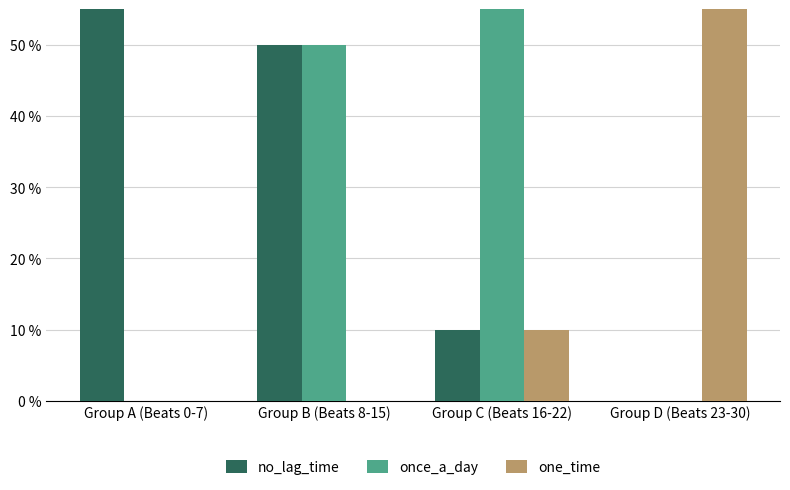

Reading right to left, transcribe all the data shown in this chart.

no_lag_time: 0	10	50	100
once_a_day: 0	80	50	0
one_time: 100	10	0	0